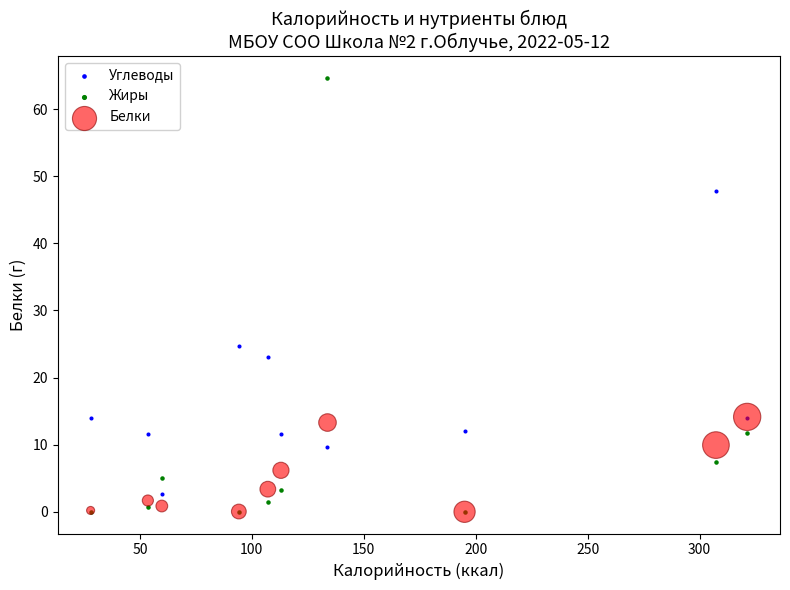

Across all series, what Y value is closest to 32?

24.8